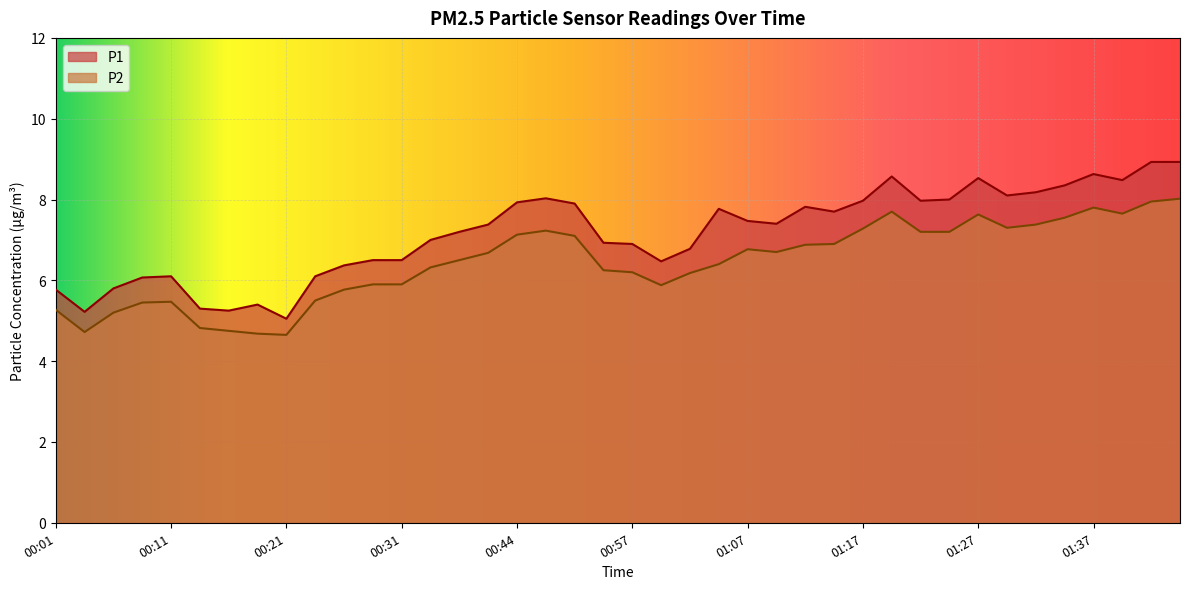

Which has a higher value, 00:16 or 01:14?

01:14